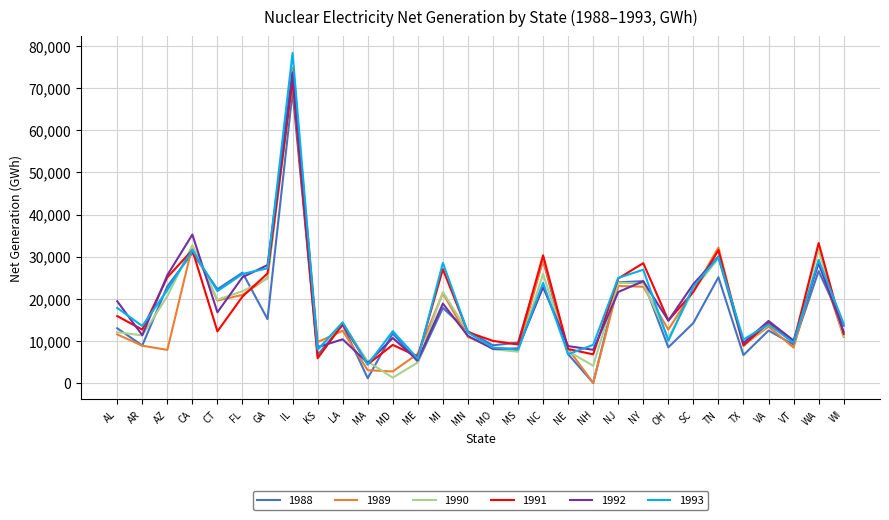

At which label does 1992 reach its peak?

IL